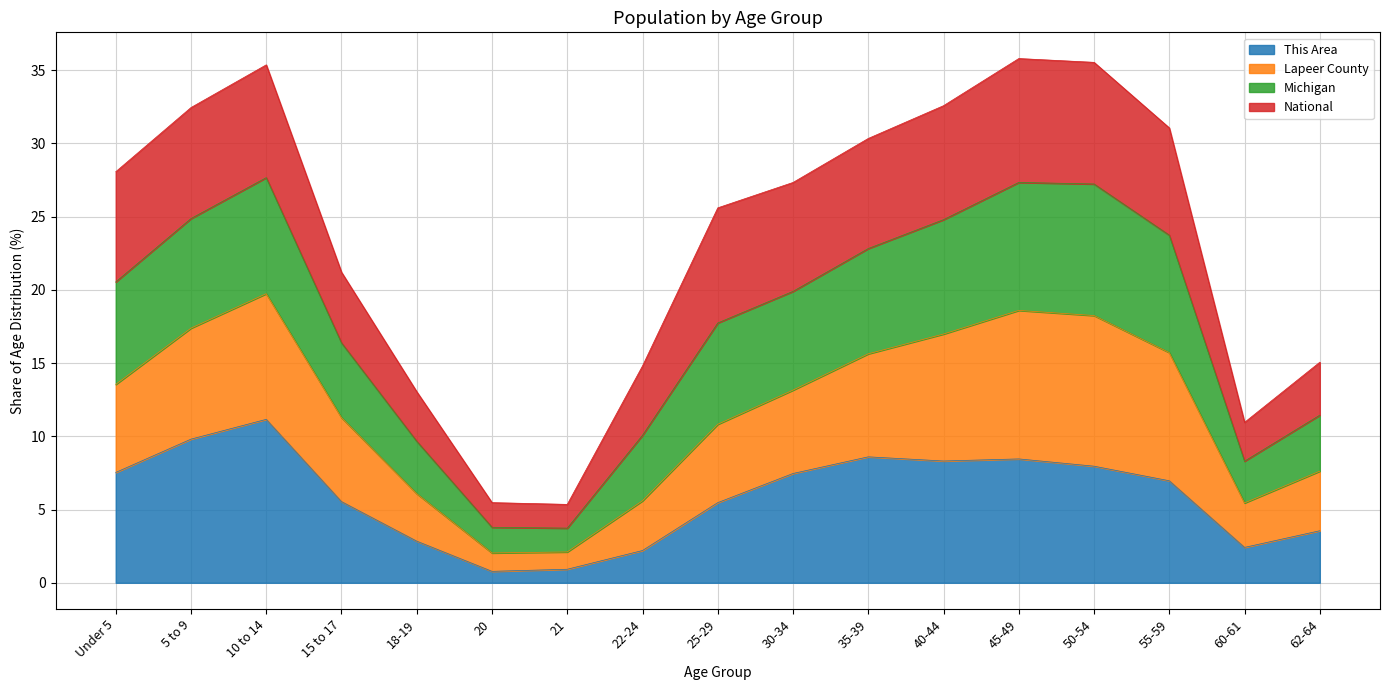

Is it true that This Area equals 9.8 at 5 to 9?

True